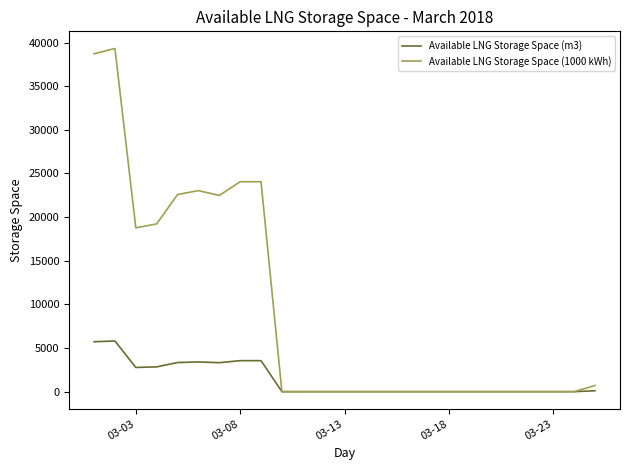

List the series in order of their peak value, highest first.

Available LNG Storage Space (1000 kWh), Available LNG Storage Space (m3)